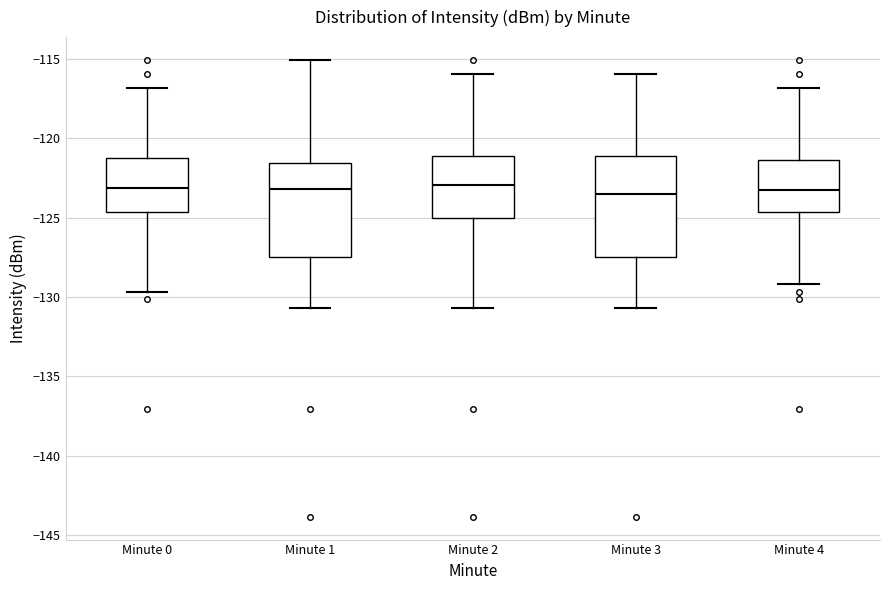

Reading left to right, read every box against the y-axis: the position of its median line, the range the box covers, and the ends of its whiskers. The values are not printed on the chart, so give them approximately, as read against the axis.

Minute 0: median -123.0, box -124.5 to -121.0, whiskers -129.5 to -117.0
Minute 1: median -123.0, box -127.5 to -121.5, whiskers -130.5 to -115.0
Minute 2: median -123.0, box -125.0 to -121.0, whiskers -130.5 to -116.0
Minute 3: median -123.5, box -127.5 to -121.0, whiskers -130.5 to -116.0
Minute 4: median -123.5, box -124.5 to -121.5, whiskers -129.0 to -117.0